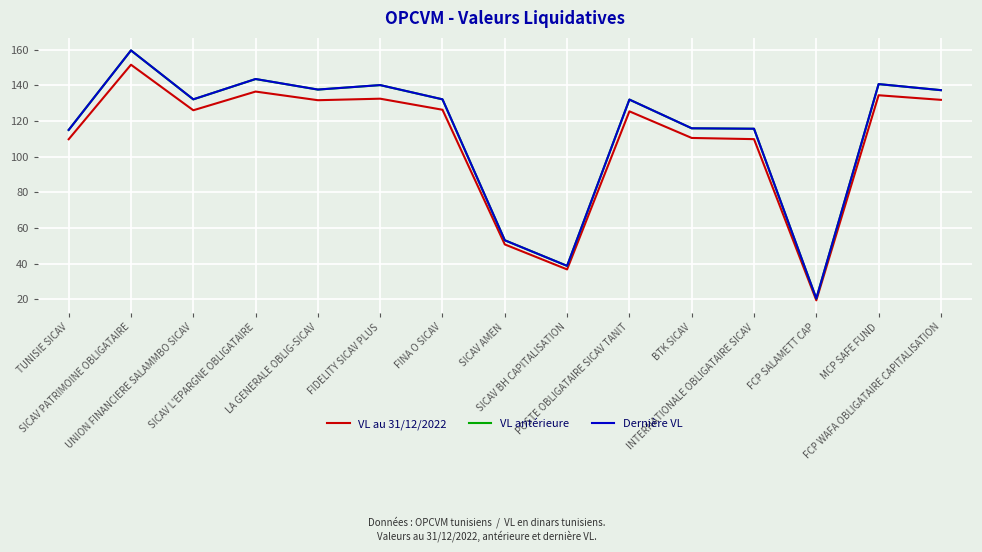

What position from the right is FIDELITY SICAV PLUS?

10